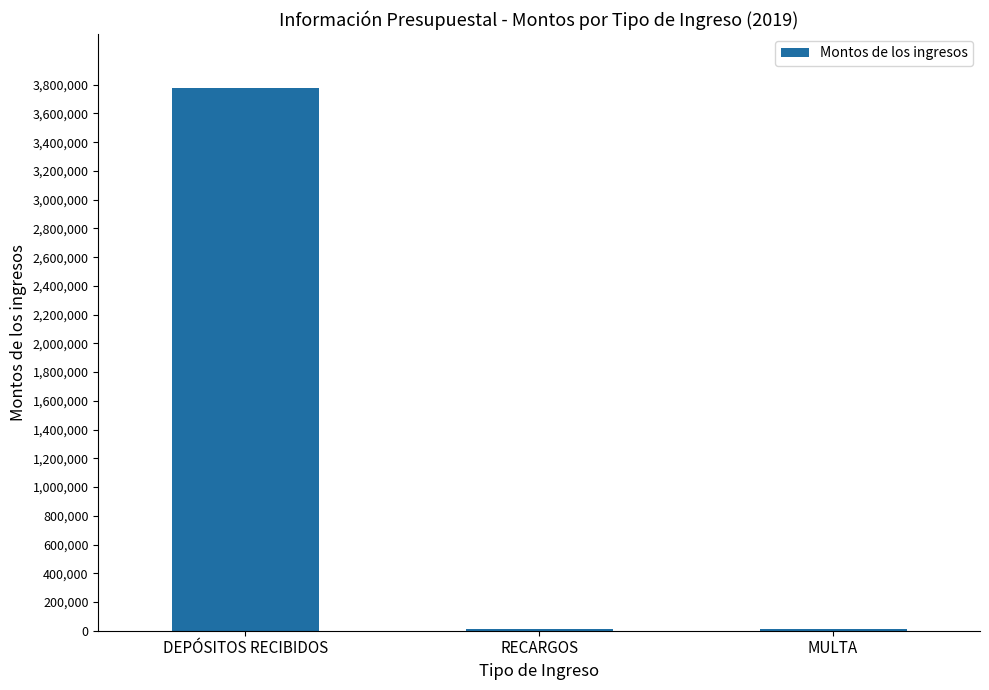

Are the bars grouped side by side (vs. stacked)?

No